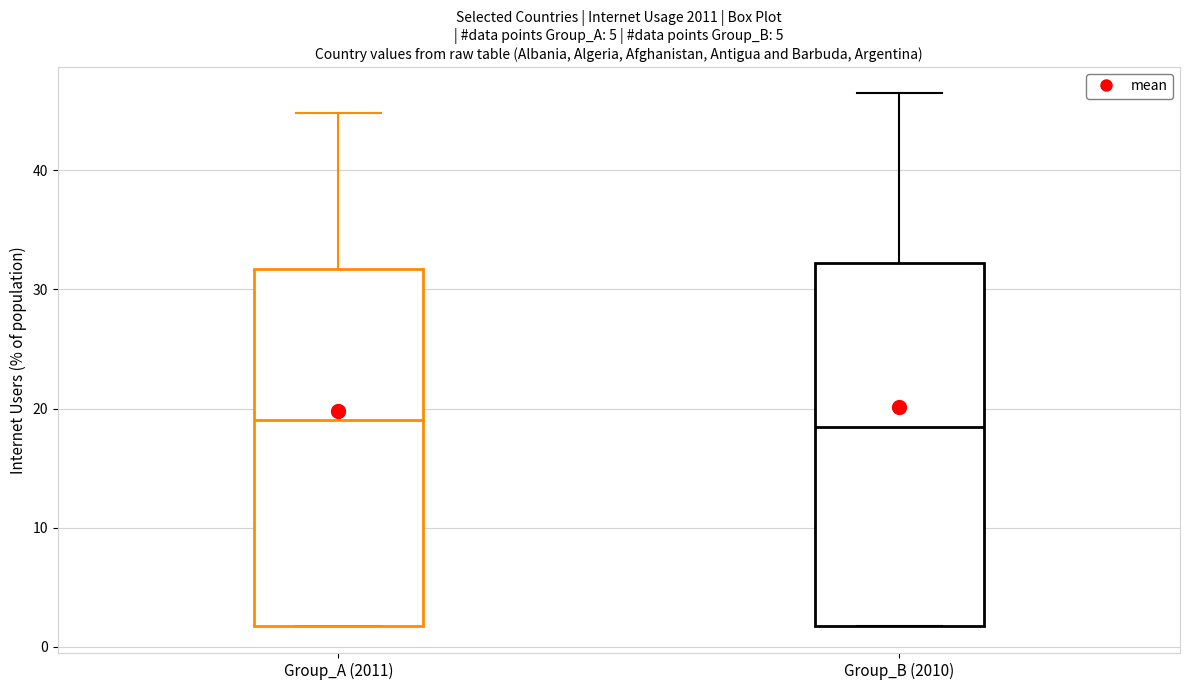

Reading left to right, read every box against the y-axis: the position of its median line, the range the box covers, and the ends of its whiskers. The values are not printed on the chart, so give them approximately, as read against the axis.

Group_A (2011): median 19, box 2 to 32, whiskers 2 to 45
Group_B (2010): median 18, box 2 to 32, whiskers 2 to 46